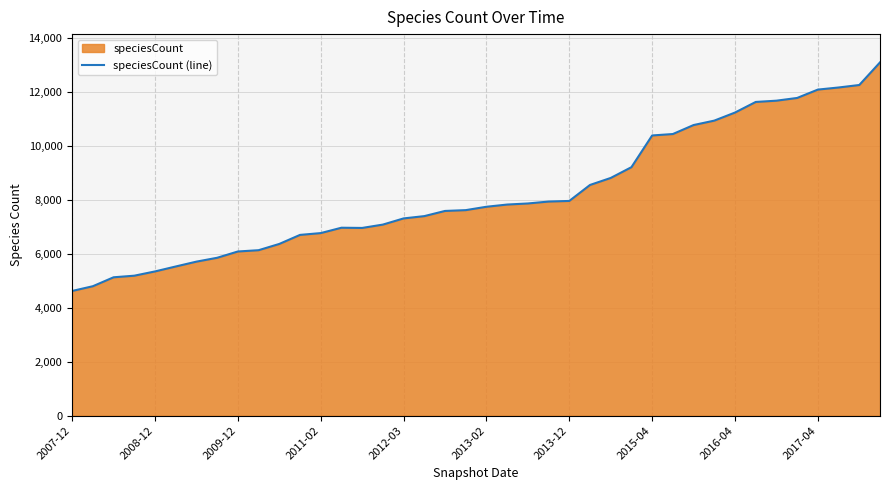

How many points are higher than both their immediate neighbors (excluding endpoints)?

1